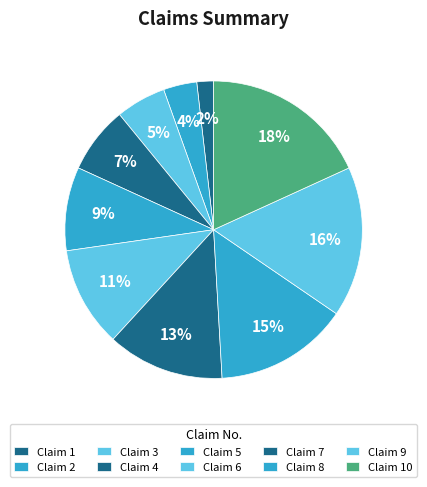

How many segments does this pie chart have?

10